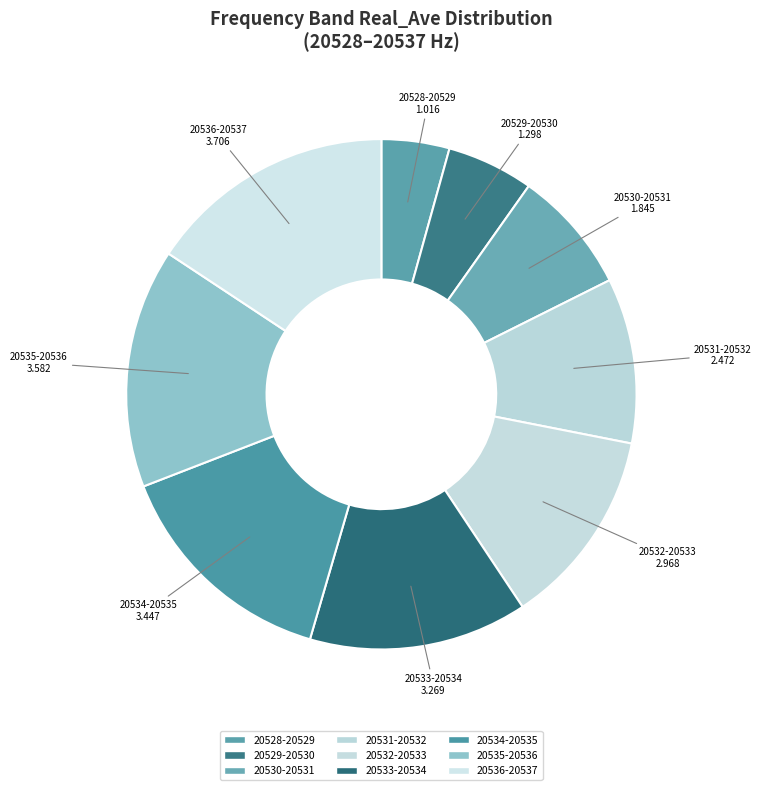

What is the largest slice in the pie chart?

20536-20537